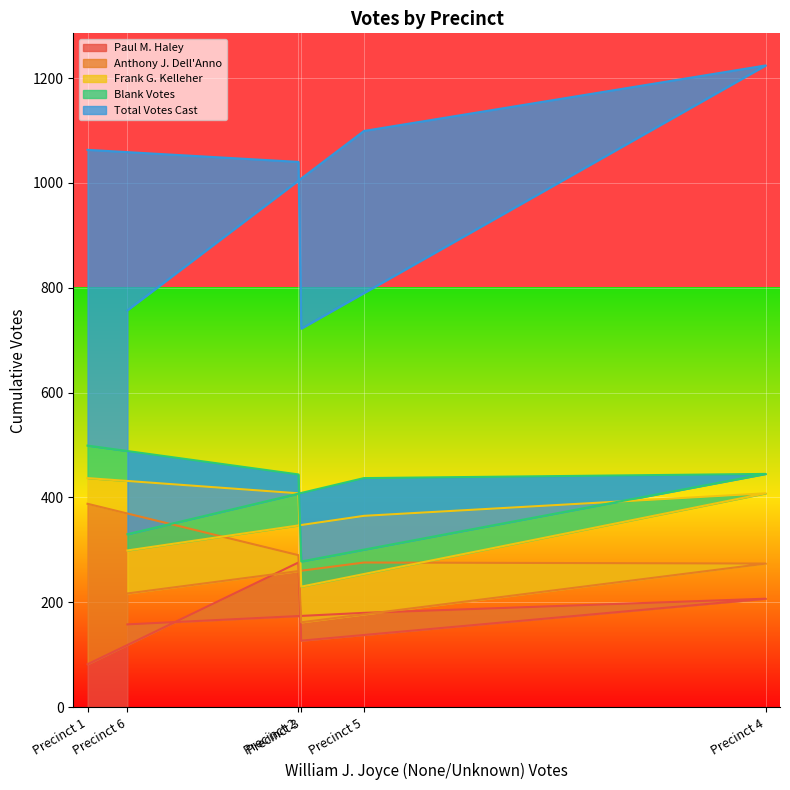

The value of Total Votes Cast at Precinct 4 is 354. True or false?

False